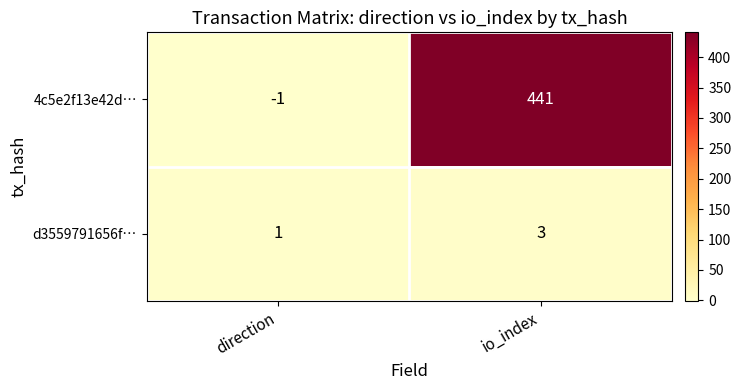

How many series are shown in this chart?

2